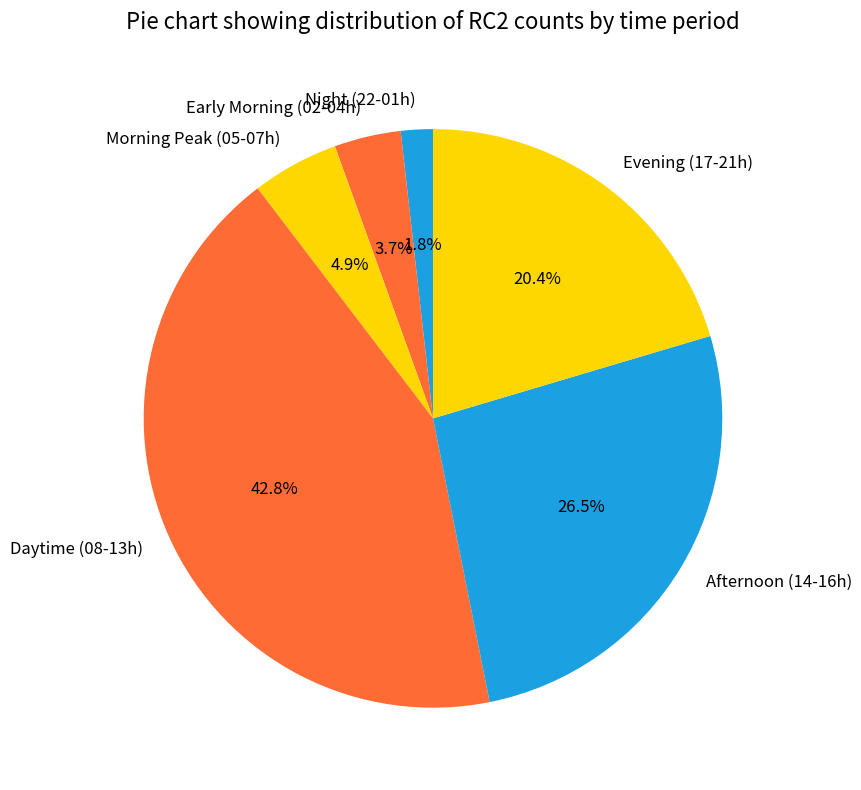

What is the ratio of the value at Evening (17-21h) to the value at Early Morning (02-04h)?

5.5